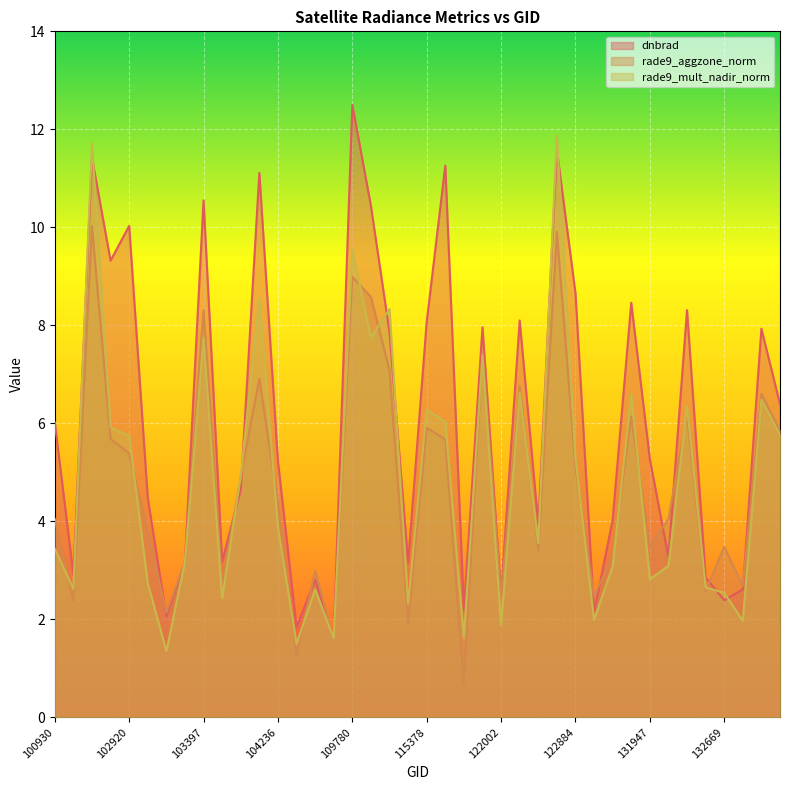

Does the chart display data point markers on the line(s)?

No